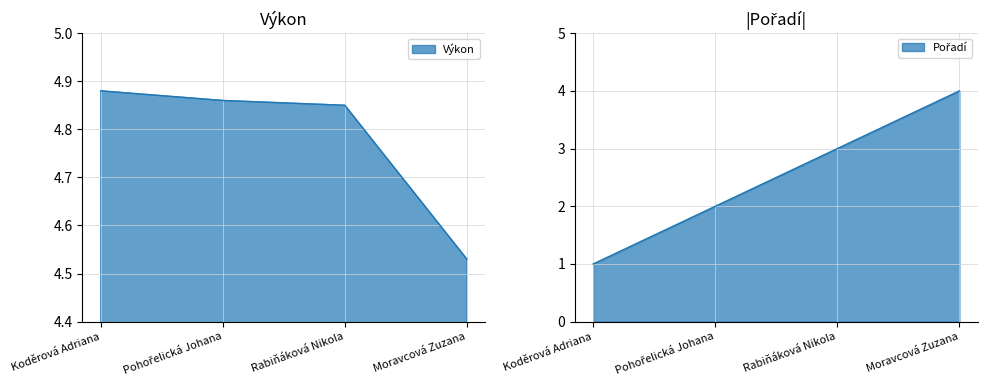

What is the label of the 3rd point from the right?

Pohořelická Johana